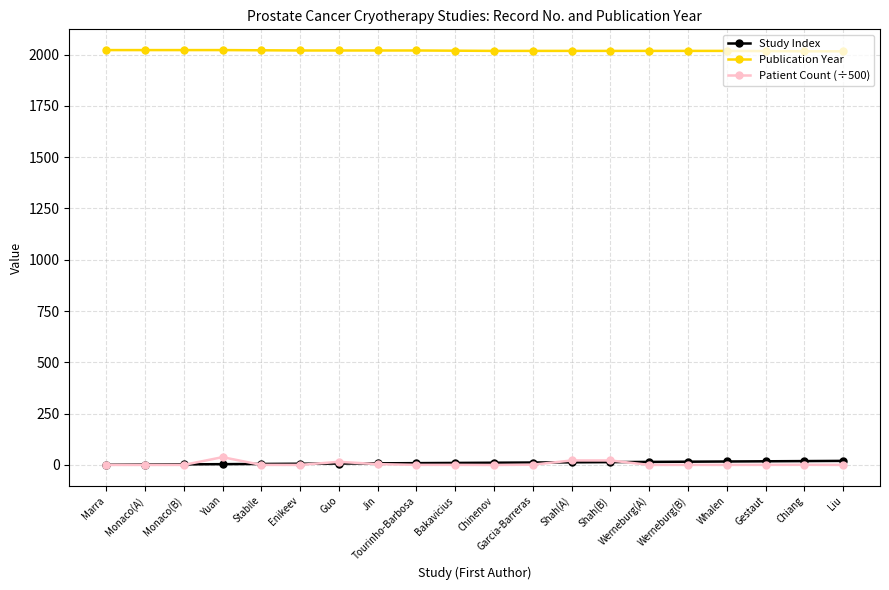

What is the sum of the Patient Count (÷500) values at Liu and Tourinho-Barbosa?

1.1